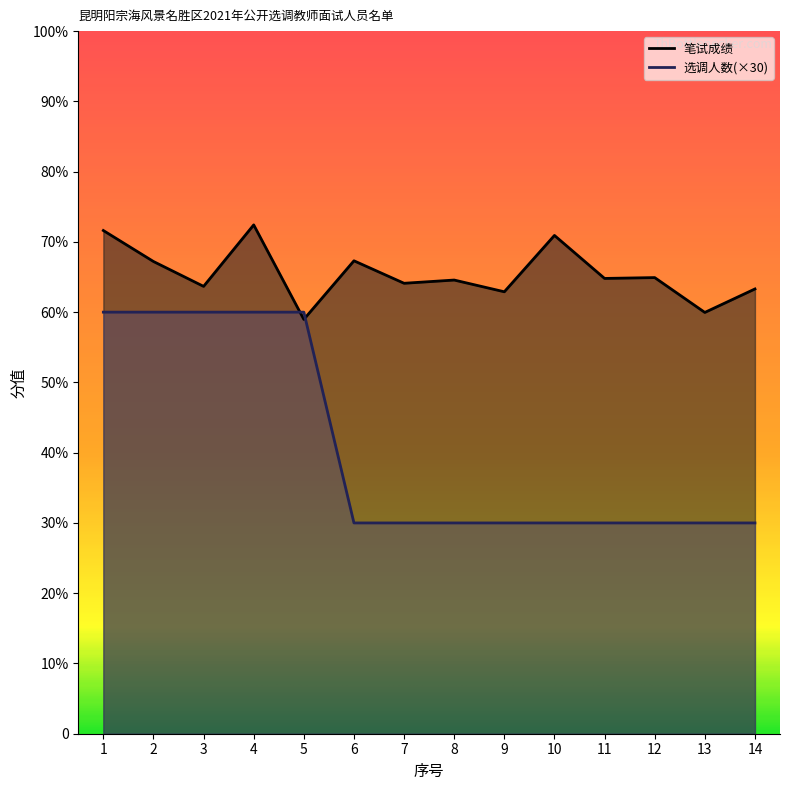

At which category does 笔试成绩 reach its first local peak?

4